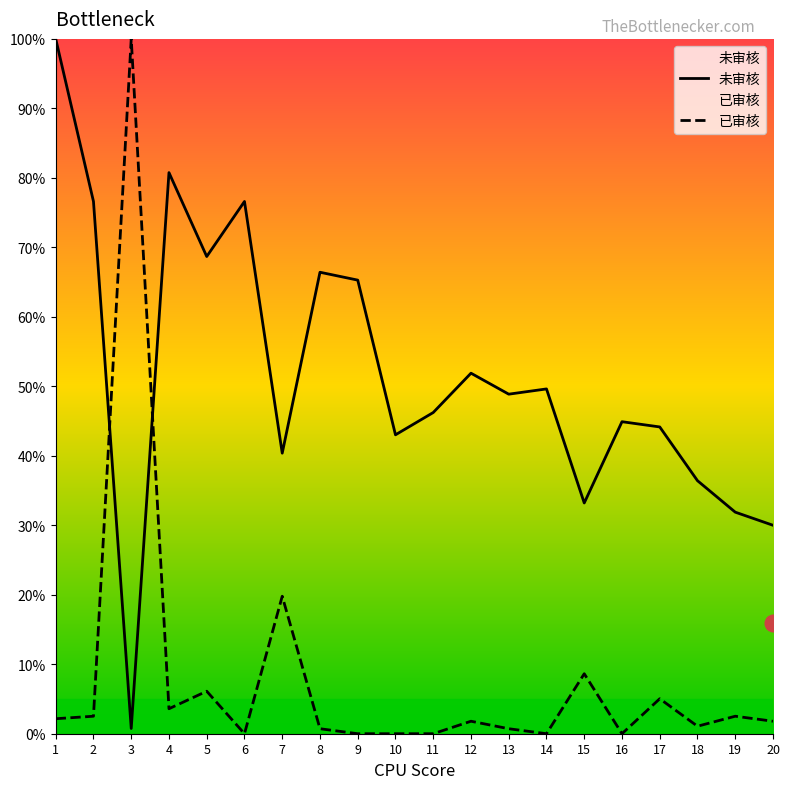

What is the maximum value shown in the chart?

100.0